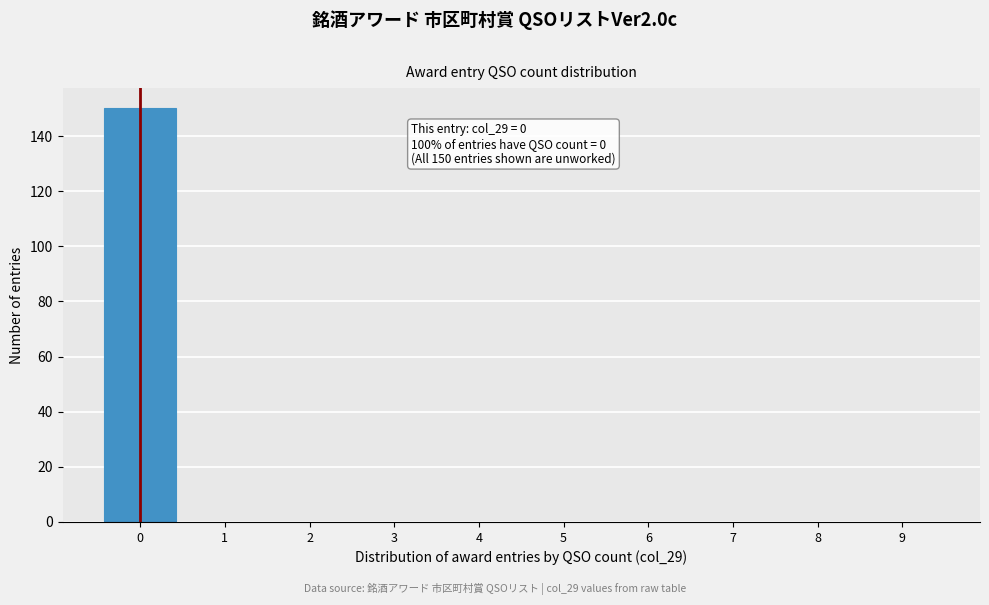

Over which range of the x-axis is the bar tallest?

-0.5 to 0.5